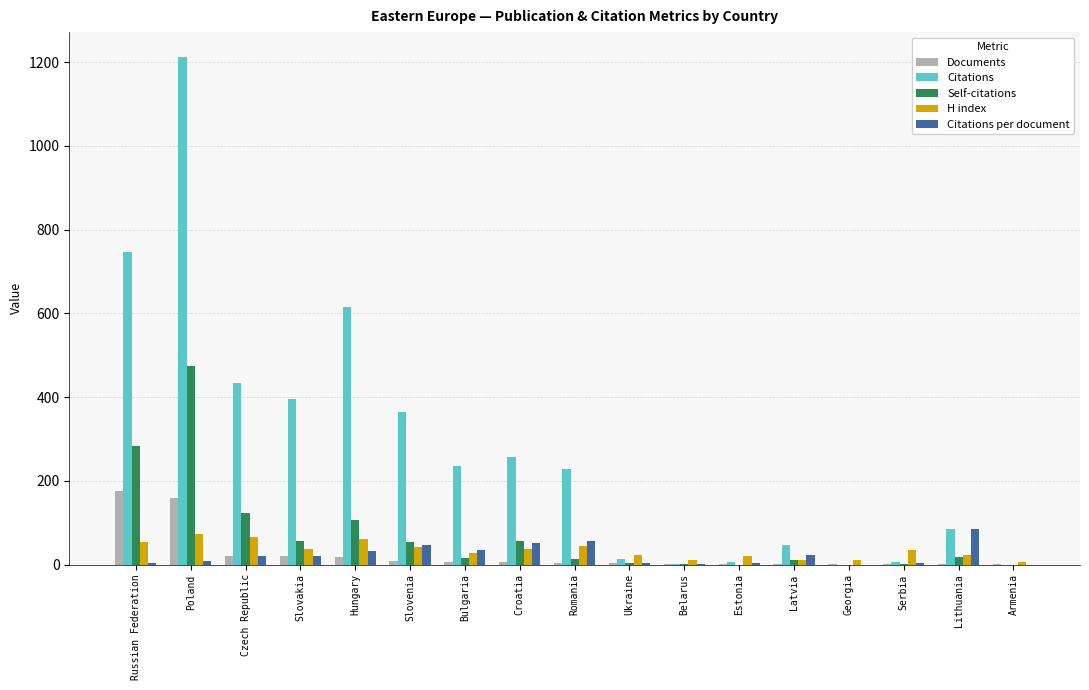

What is the sum of all Self-citations values?

1218.0